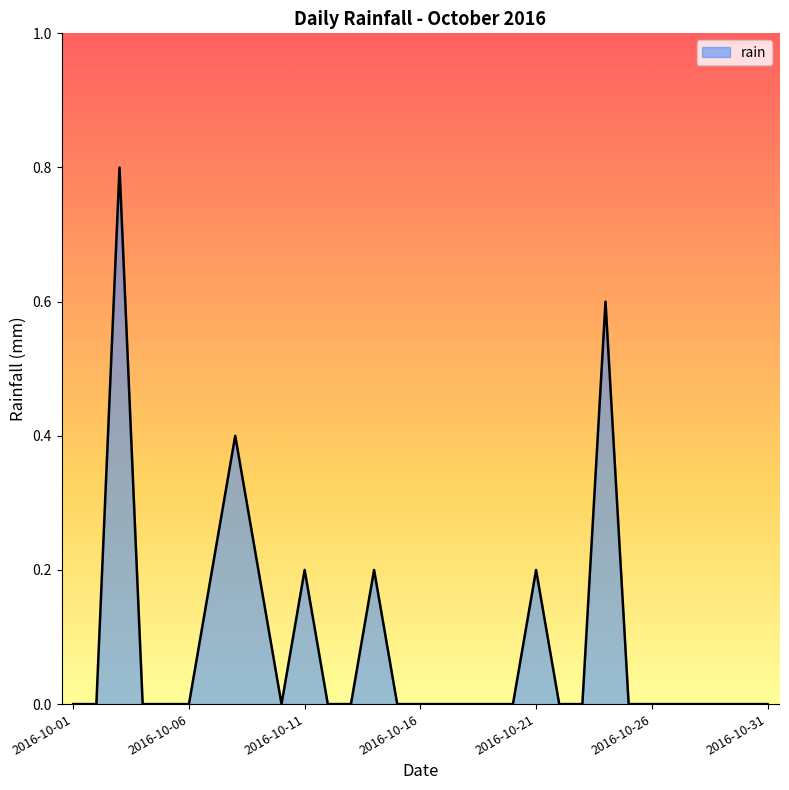

What is the difference between the maximum and second lowest values?

0.8